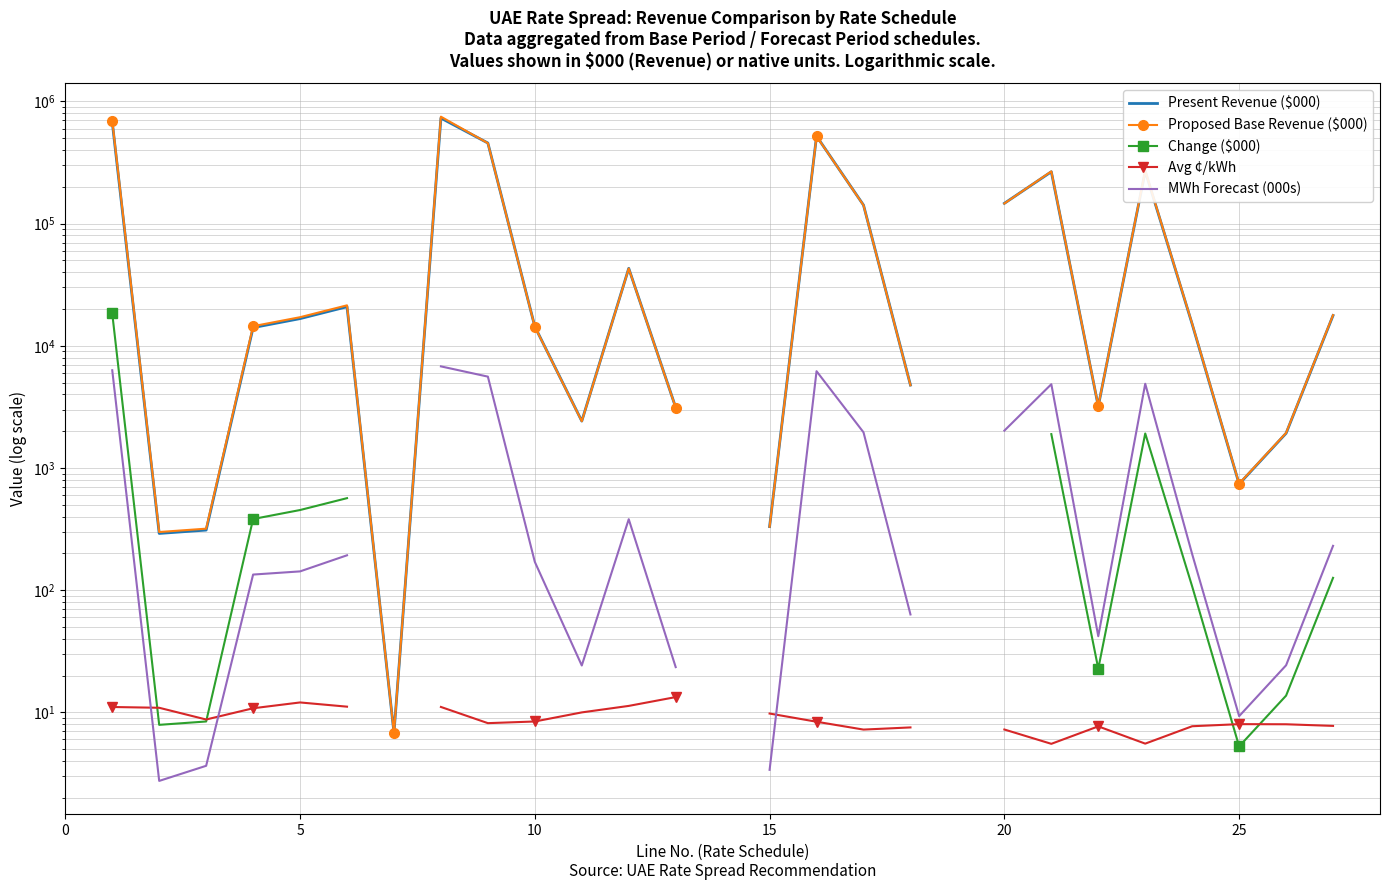

Is this an area chart (filled region under the line)?

No